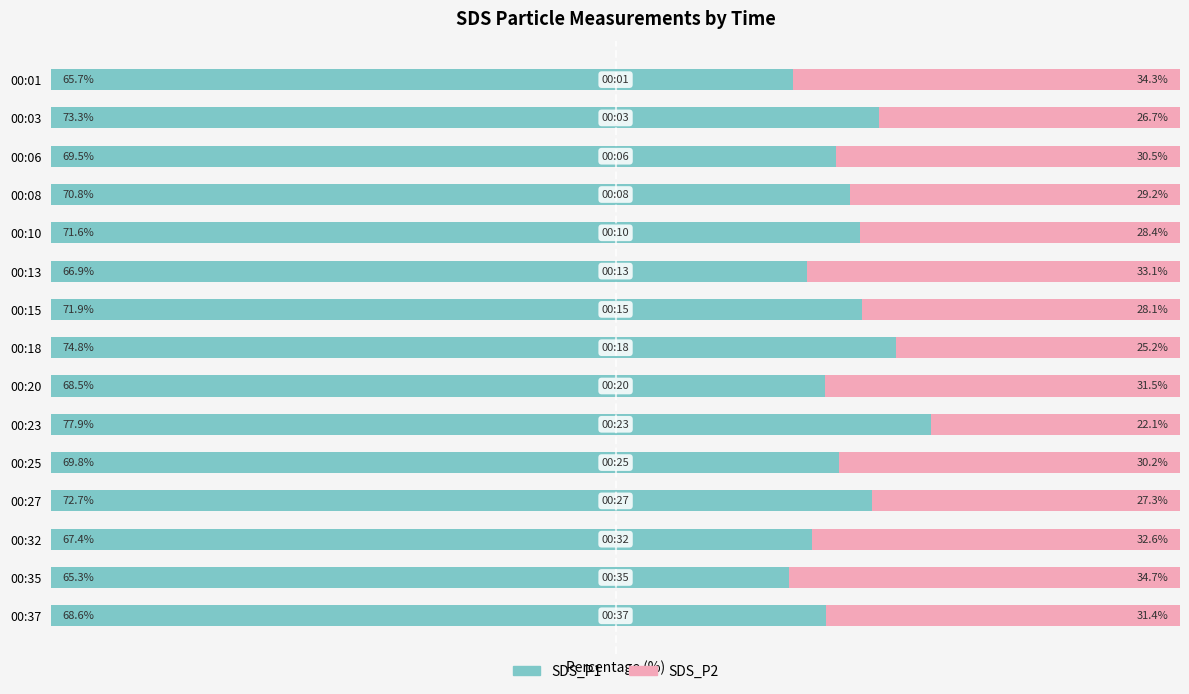

At which label is SDS_P1 closest to 71?

00:08